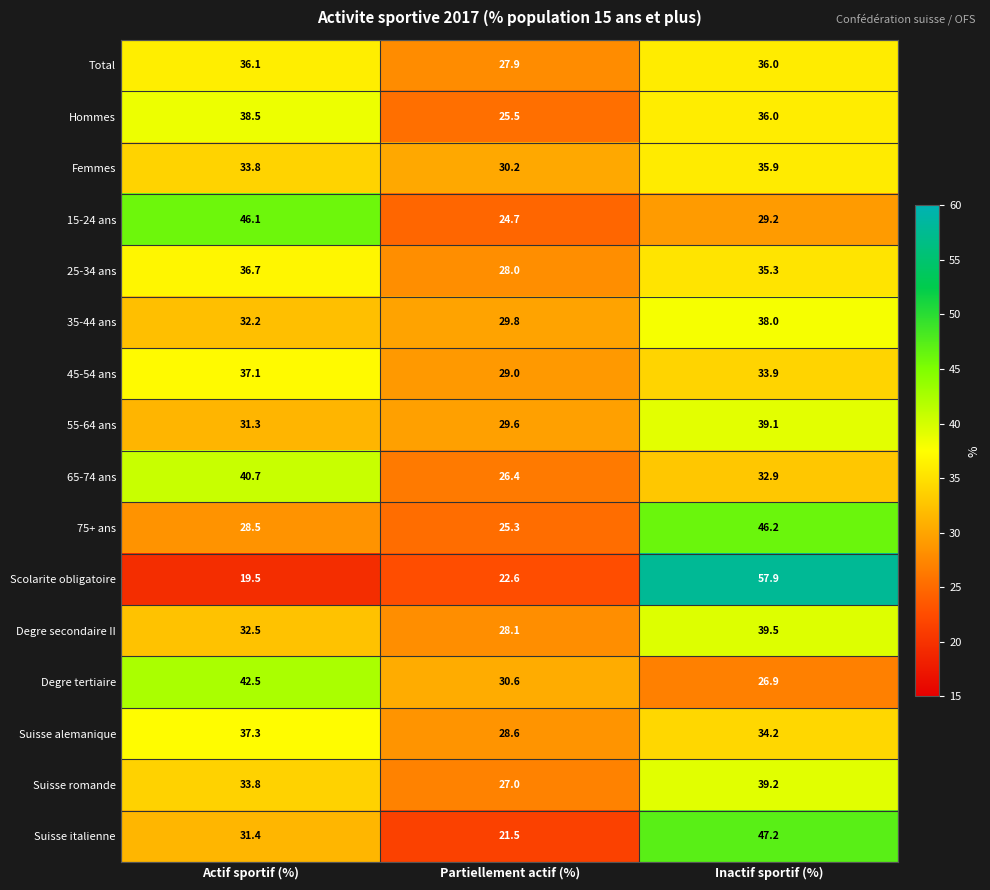

At which label does Scolarite obligatoire reach its minimum?

Actif sportif (%)